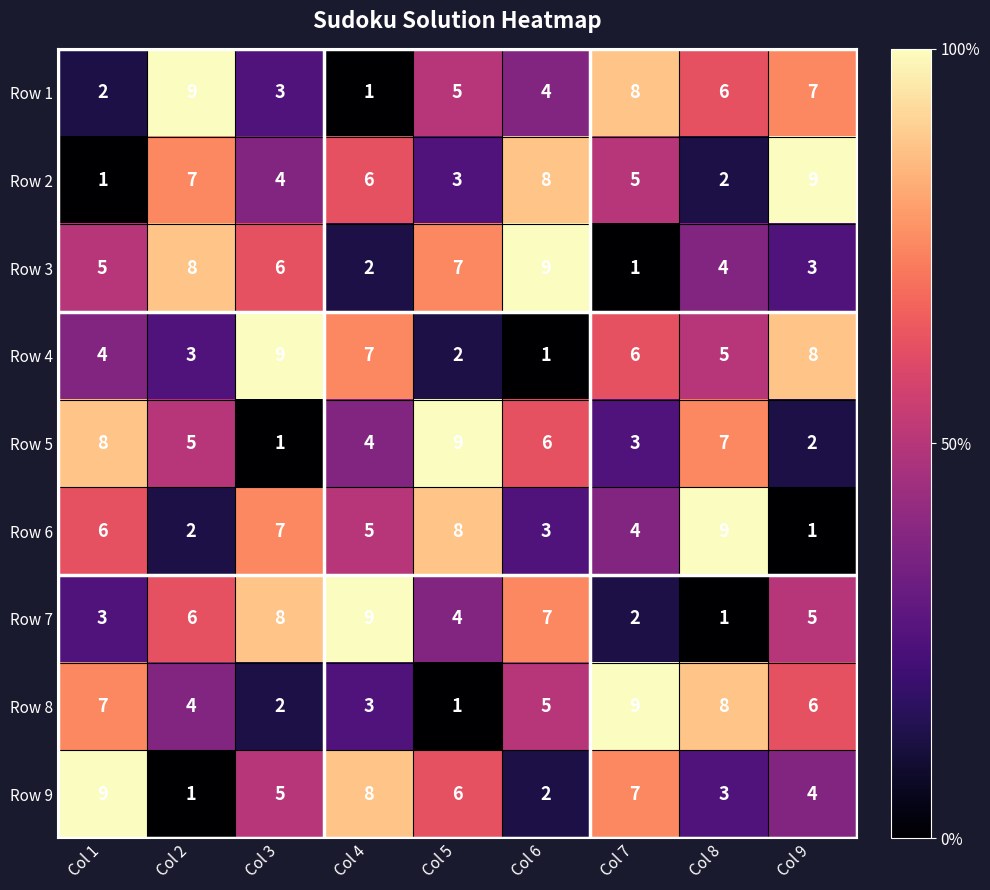

What is the approximate value of Row 1 at Col 9?

7